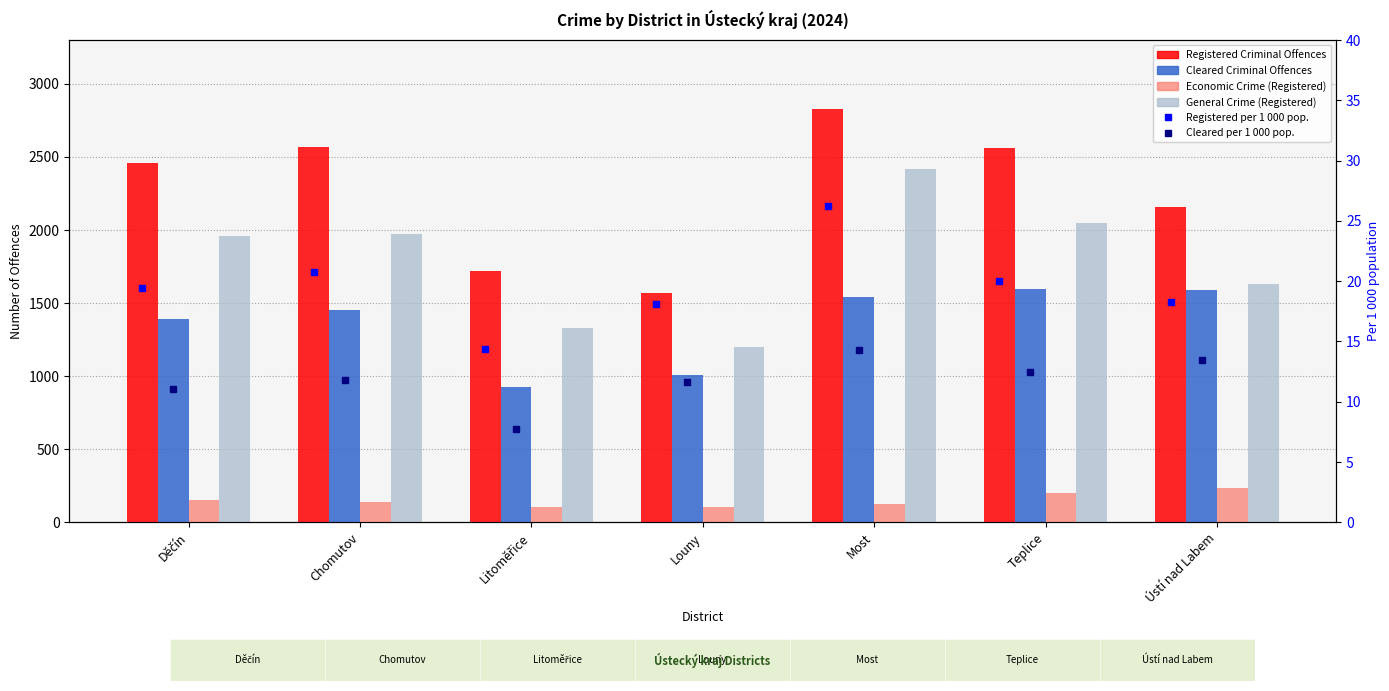

Where does the Cleared Criminal Offences series first go above 1455?

Most